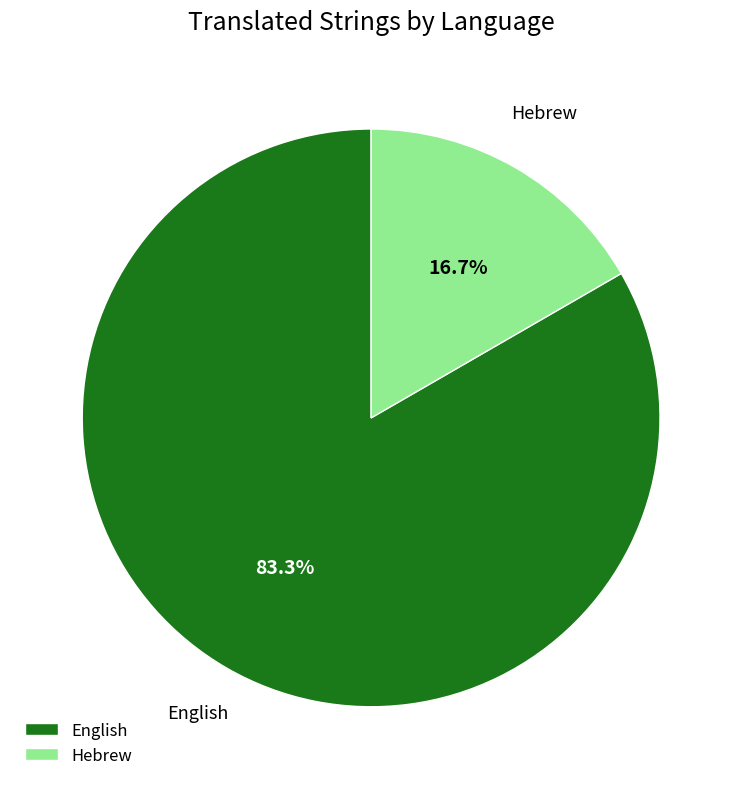

To the nearest percent, what percentage of the pie is English?

83%